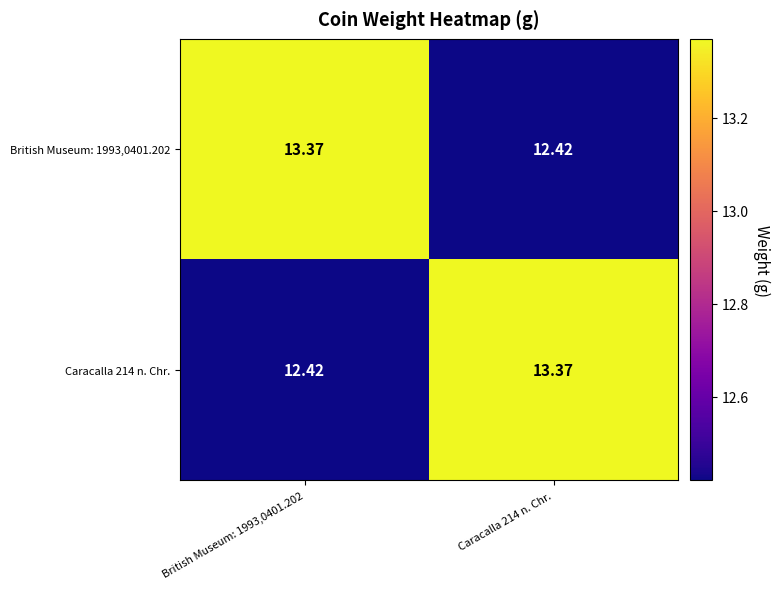

Reading left to right, list all the values displayed in this chart.

British Museum: 1993,0401.202: British Museum: 1993,0401.202=13.4	Caracalla 214 n. Chr.=12.4
Caracalla 214 n. Chr.: British Museum: 1993,0401.202=12.4	Caracalla 214 n. Chr.=13.4